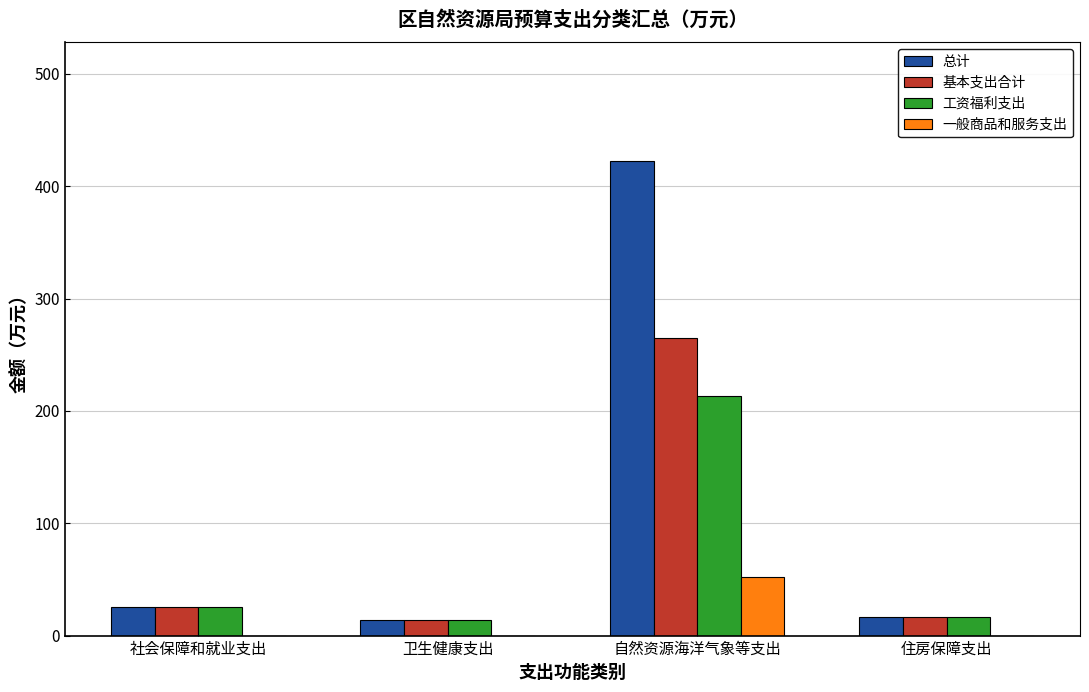

What is the sum of the 基本支出合计 values at 自然资源海洋气象等支出 and 卫生健康支出?

278.9